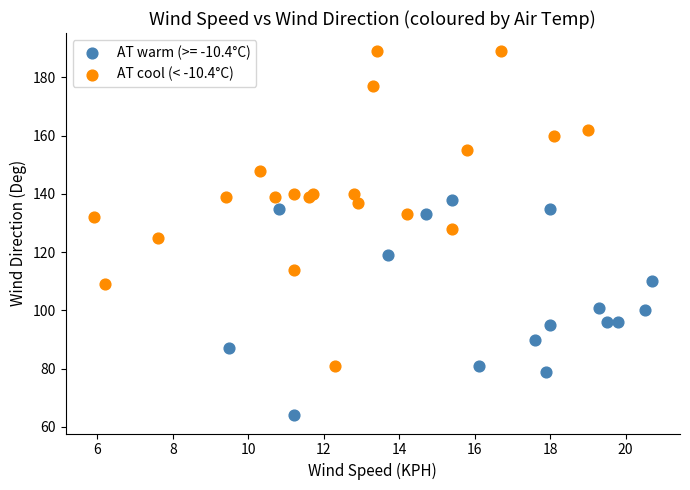

Which series contains the lowest Y value?

AT warm (>= -10.4°C)